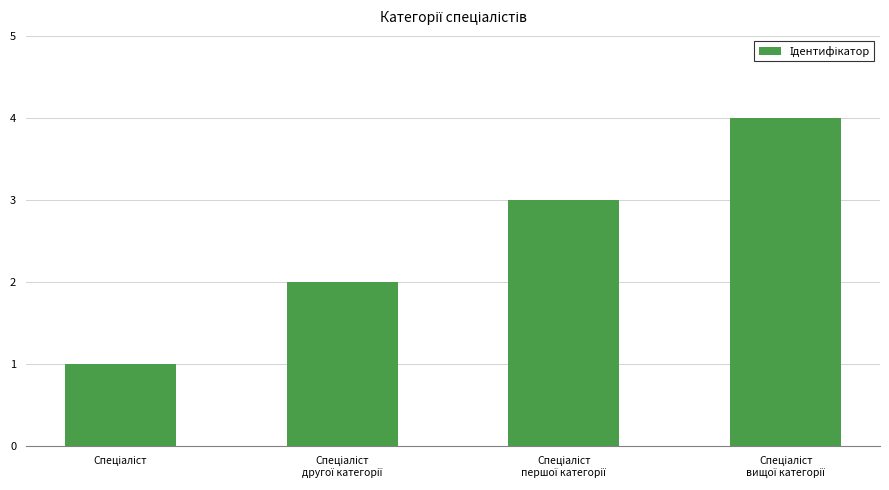

Does the chart contain any negative values?

No